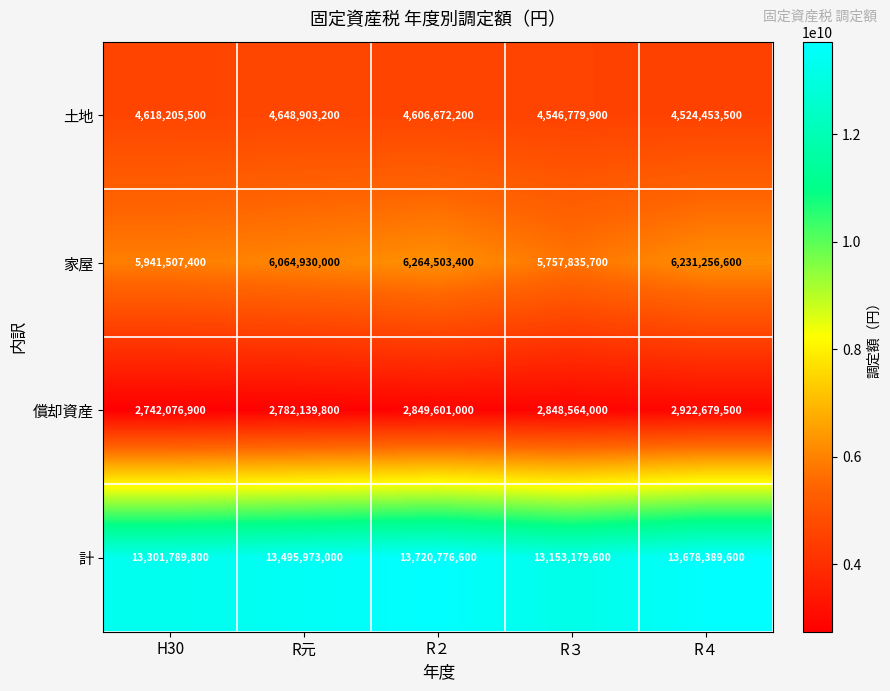

At how many categories does at least one series exceed 13439378759?

3